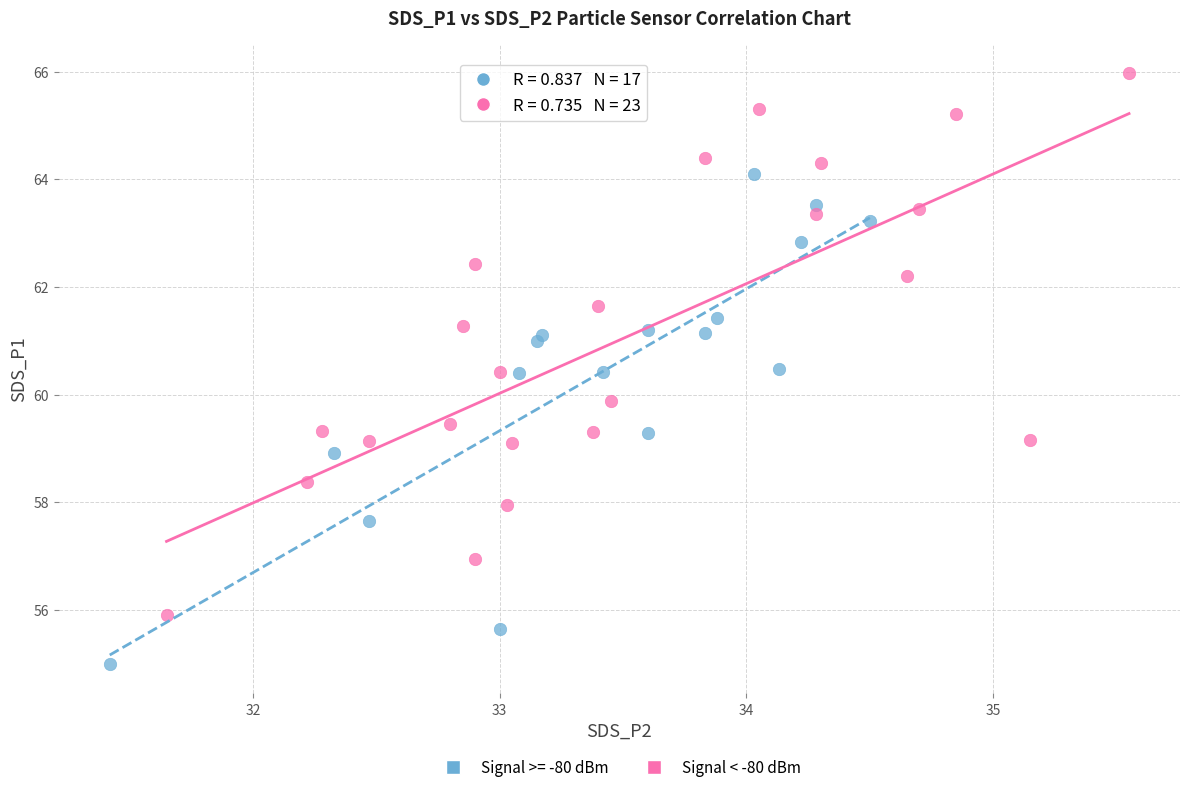

Which series contains the lowest Y value?

Signal >= -80 dBm